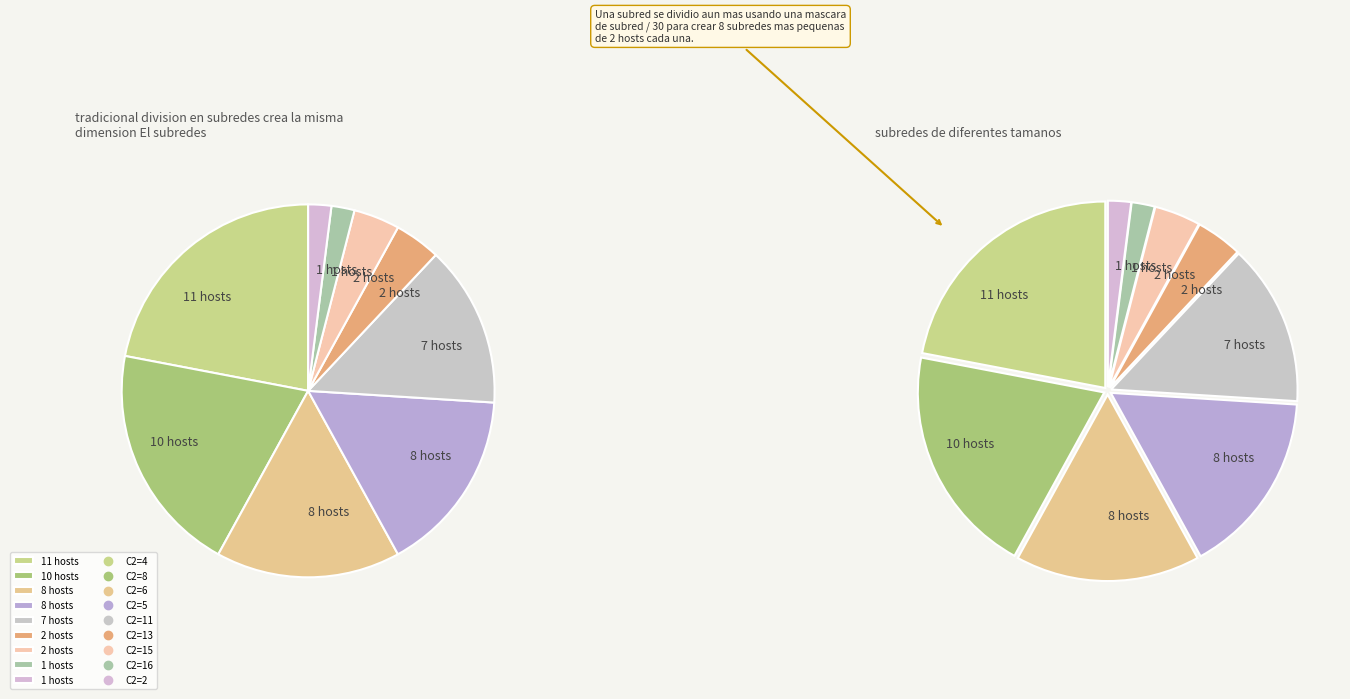

Is there any slice that represents more than half of the pie?

No